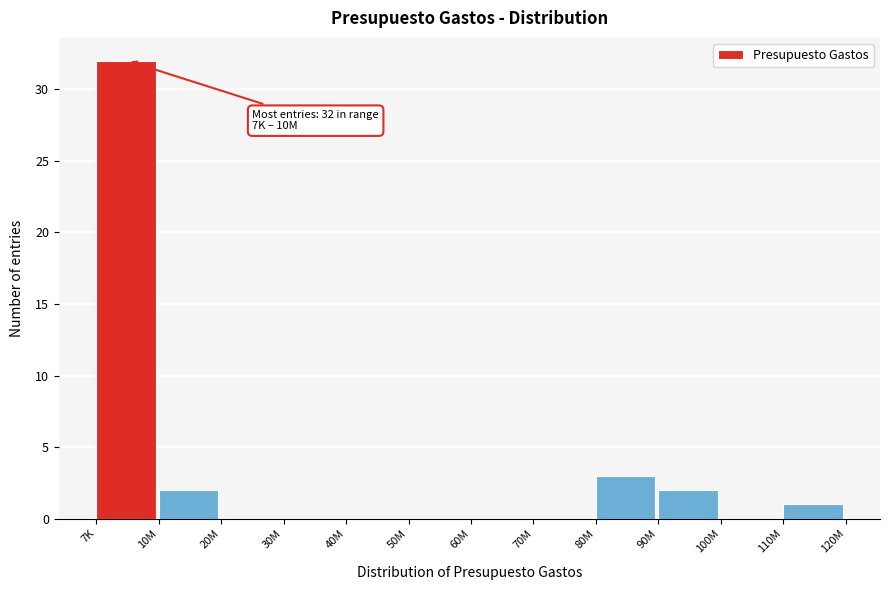

Reading right to left, extract all data points from this chart.

110M=1	100M=0	90M=2	80M=3	70M=0	60M=0	50M=0	40M=0	30M=0	20M=0	10M=2	7K=32